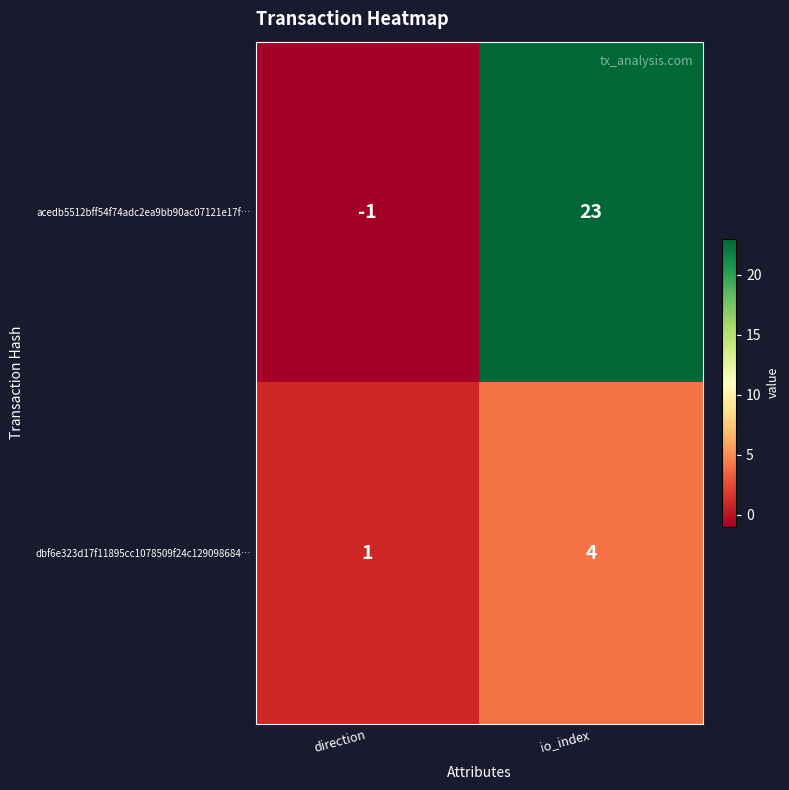

Which series changed the most between direction and io_index?

acedb5512bff54f74adc2ea9bb90ac07121e17f…